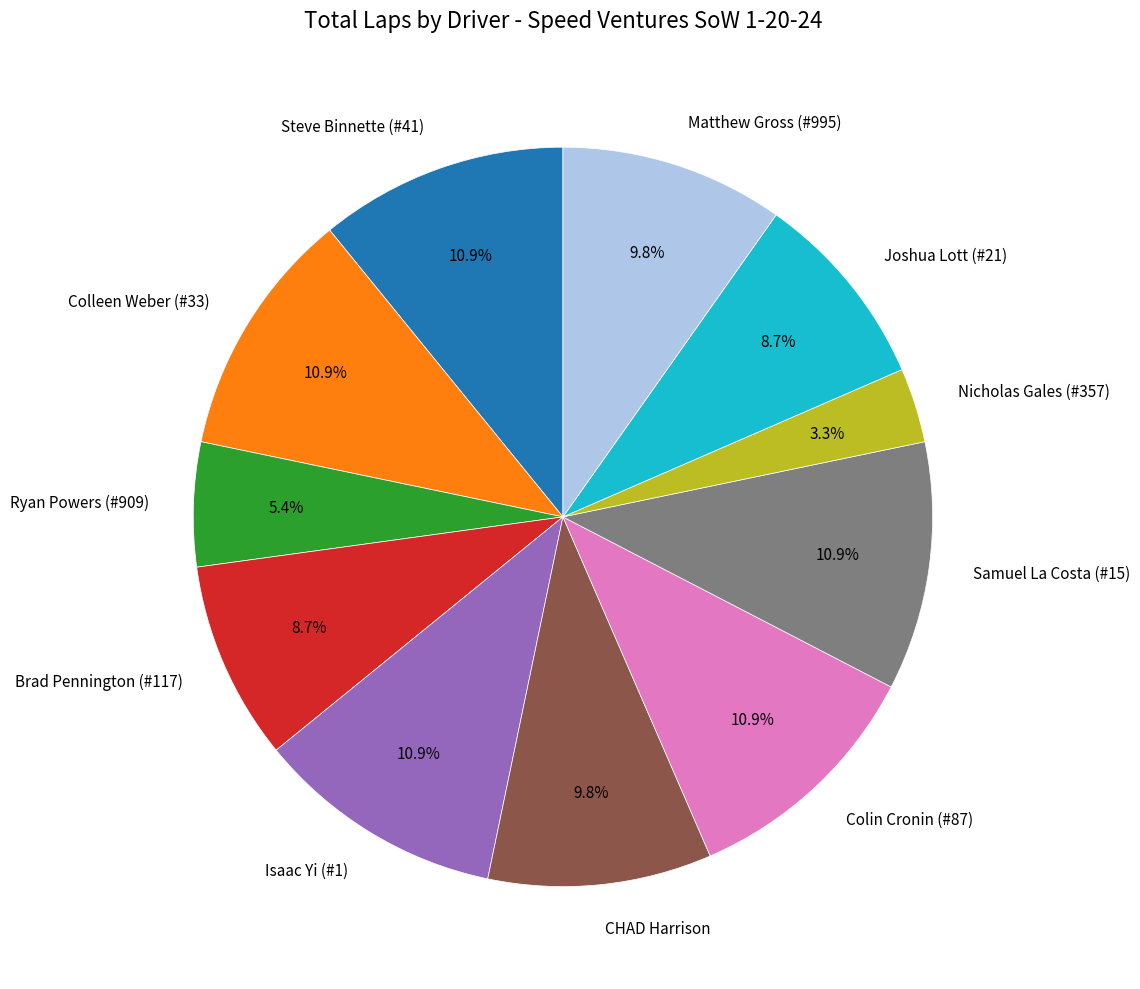

Does Matthew Gross (#995) account for over 50% of the chart?

No